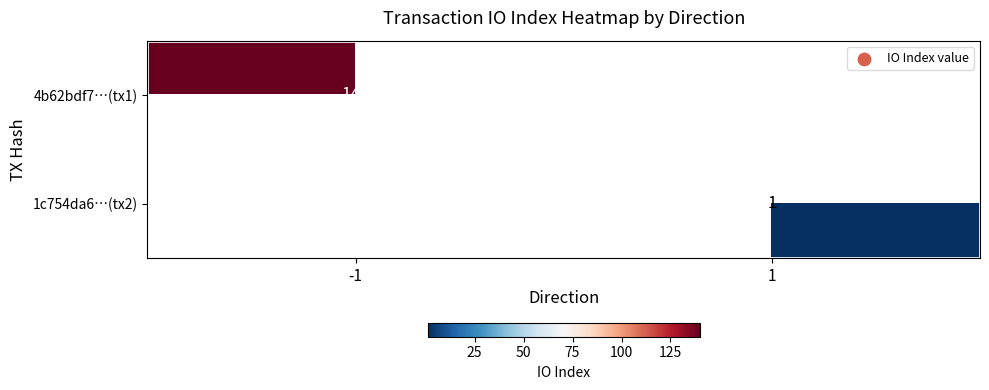

Is it true that 1c754da6…(tx2) equals 1 at 1?

True